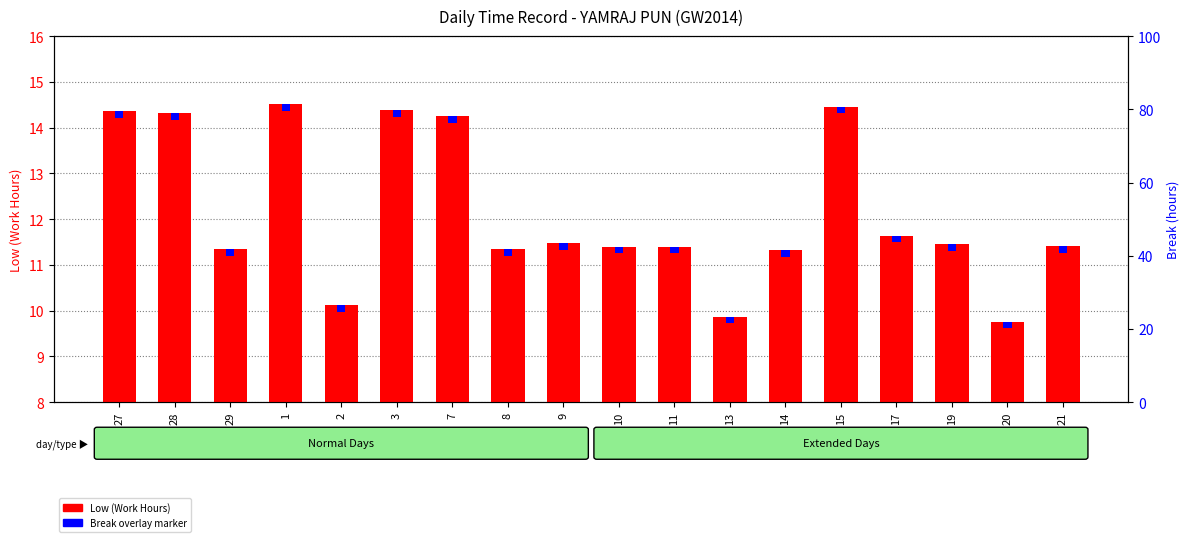

Reading right to left, list all the values displayed in this chart.

Low (Work Hours): 11.4	9.8	11.5	11.6	14.5	11.3	9.9	11.4	11.4	11.5	11.3	14.3	14.4	10.1	14.5	11.3	14.3	14.4
Break Total (overlay): 0.2	0.2	0.2	0.2	0.2	0.2	0.2	0.2	0.2	0.2	0.2	0.2	0.2	0.2	0.2	0.2	0.2	0.2